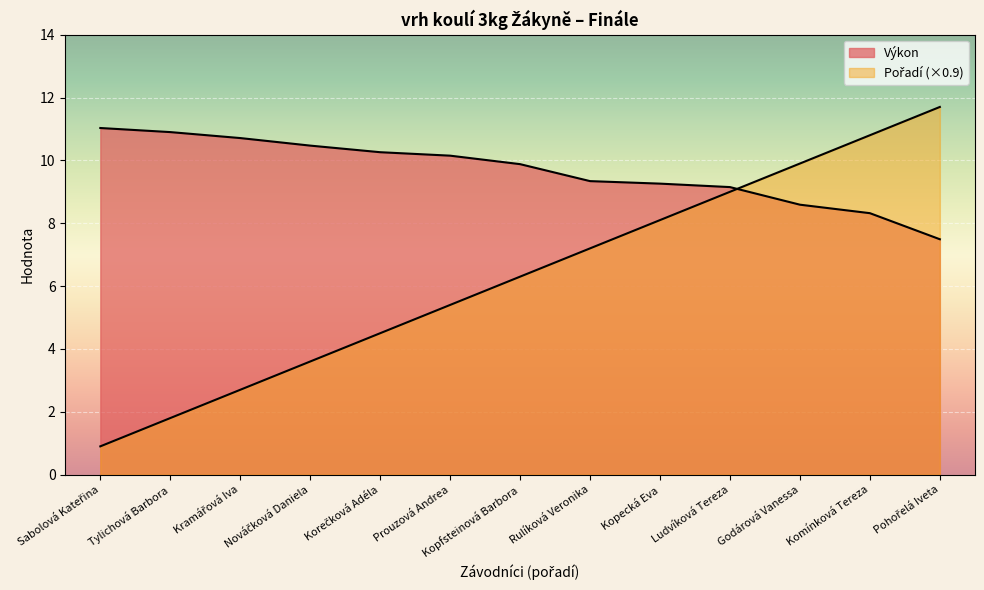

Which series ends up on top after the final intersection of Pořadí and Výkon?

Pořadí